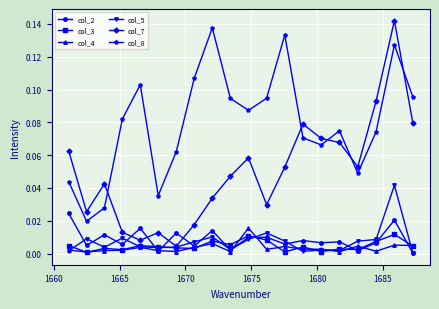

True or false: col_5 has more than 1 interior local peaks.

True